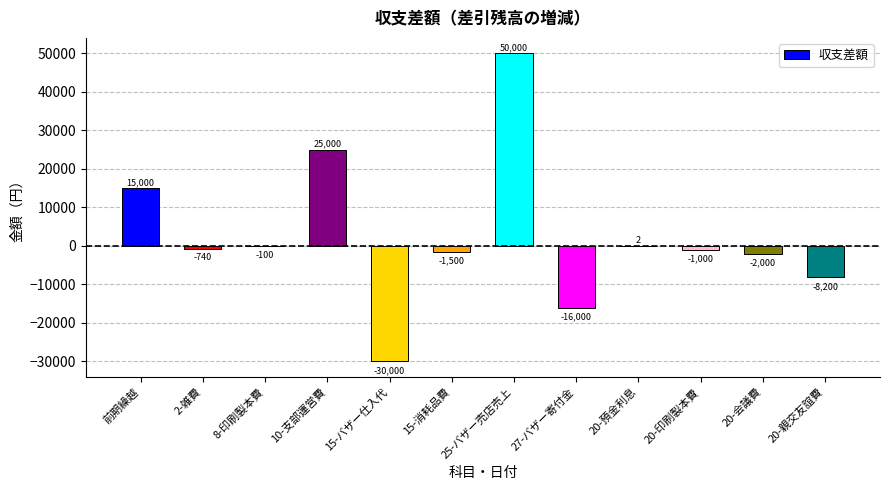

At which category does the chart reach its peak across all series?

25-バザー売店売上